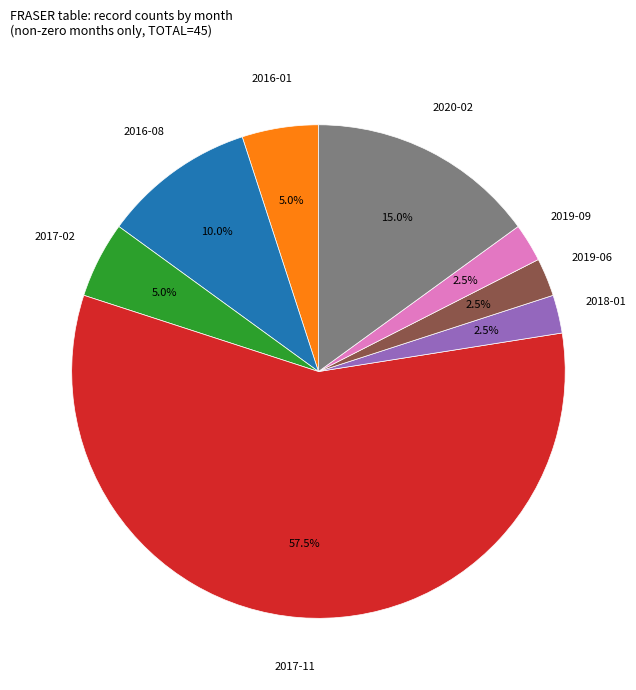

Is there a majority slice in this chart?

Yes